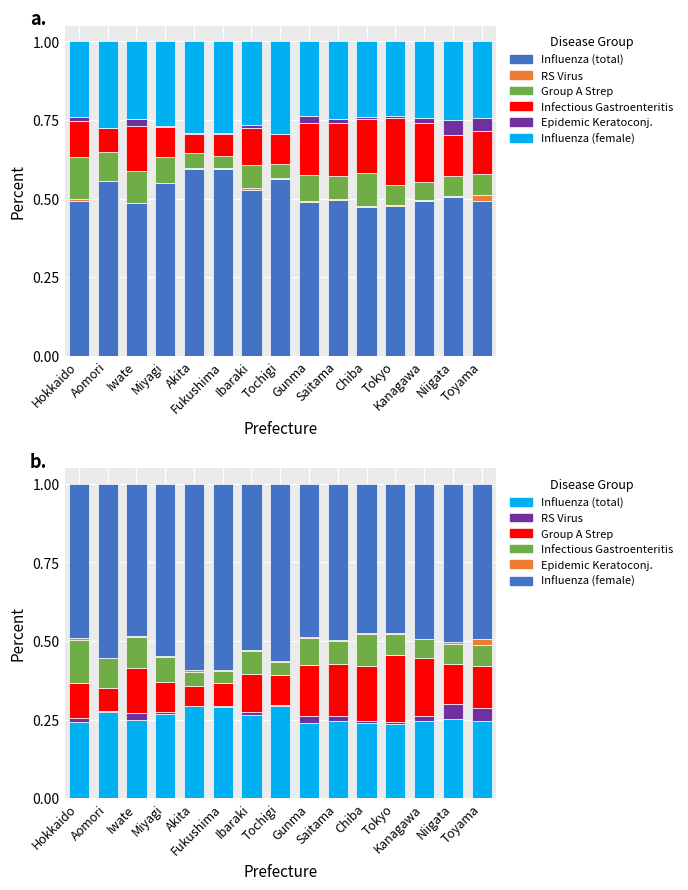

How many data points does each series have?

15